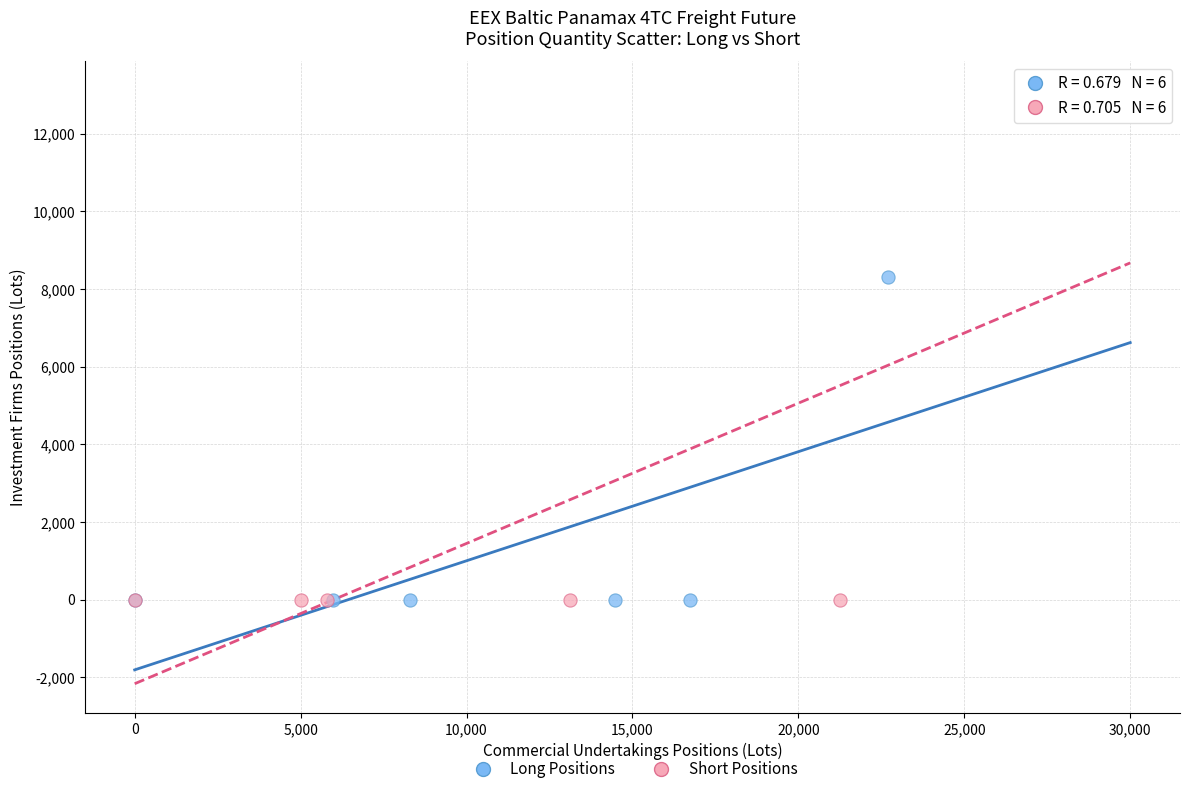

Which series has the largest Y range (max minus min)?

Short Positions